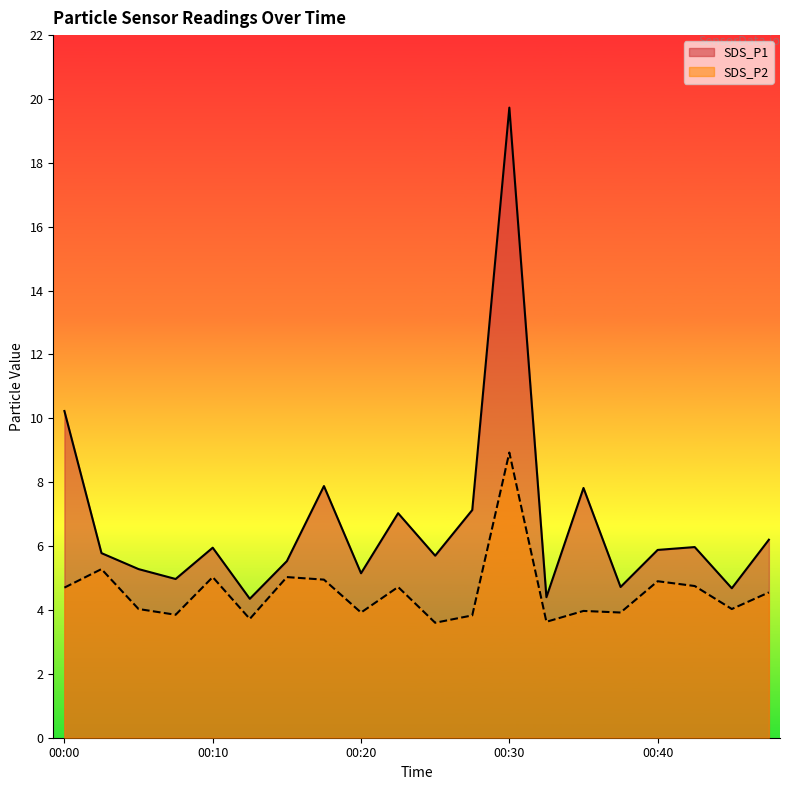

What is the total value across all series at 00:32?

8.0